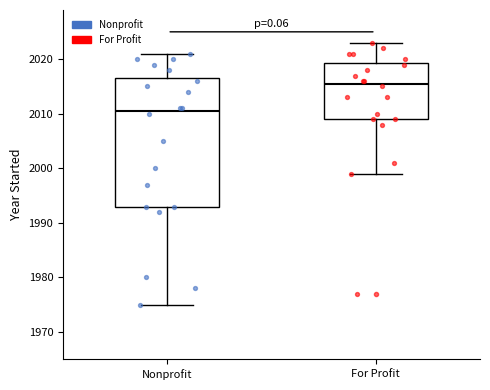

Reading left to right, read every box against the y-axis: the position of its median line, the range the box covers, and the ends of its whiskers. The values are not printed on the chart, so give them approximately, as read against the axis.

Nonprofit: median 2011, box 1993 to 2017, whiskers 1975 to 2021
For Profit: median 2016, box 2009 to 2019, whiskers 1999 to 2023